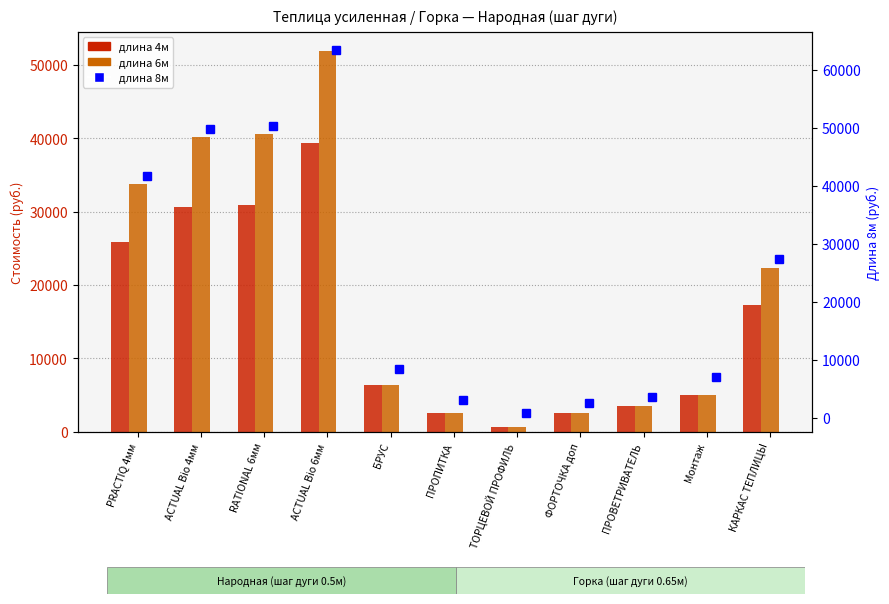

Rank the series by their maximum value, from lowest to highest.

длина 4м, длина 6м, длина 8м